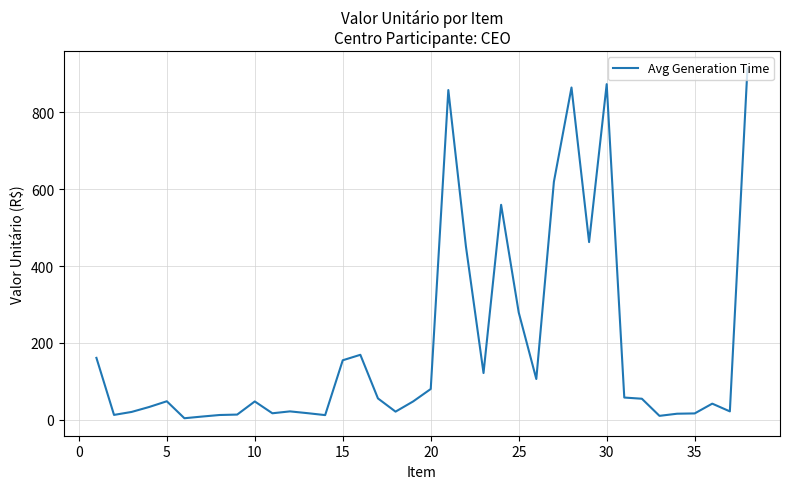

What is the difference between the maximum and minimum values?

909.4